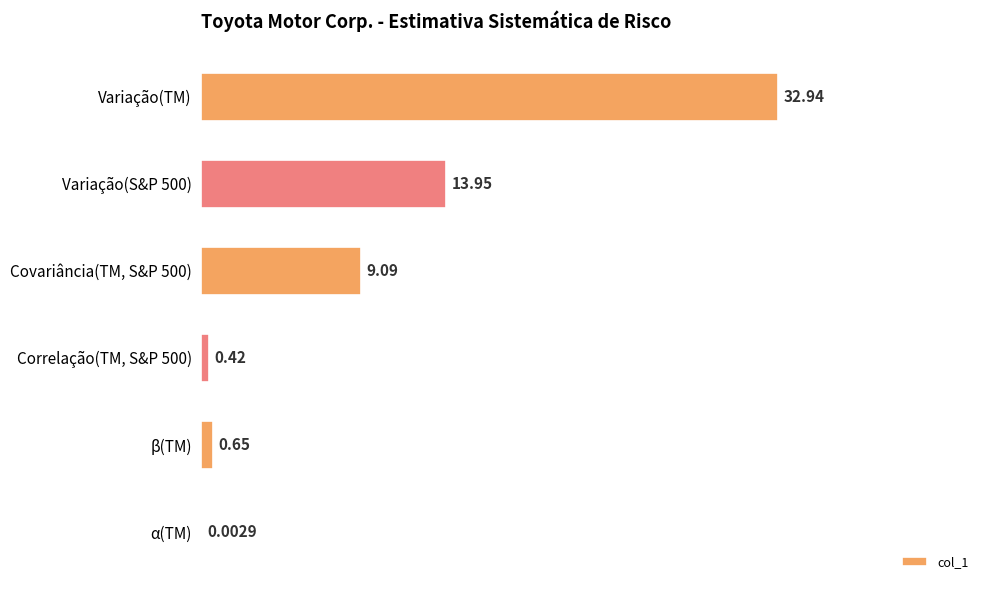

Count the number of values greater than 9.

3